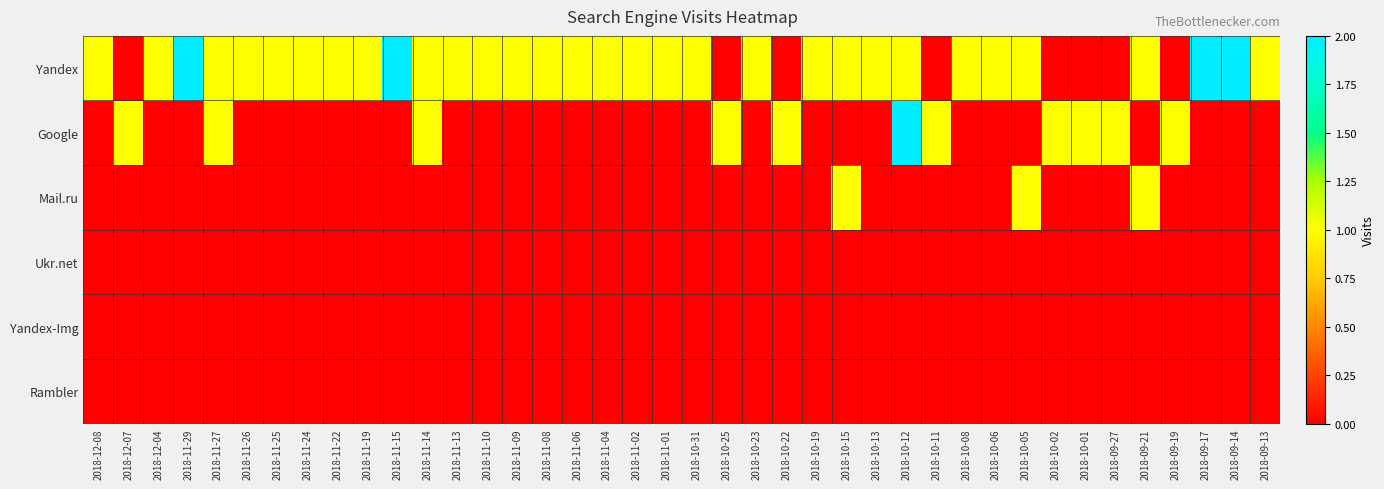

List the series in order of their peak value, lowest first.

Ukr.net, Yandex-Img, Rambler, Mail.ru, Yandex, Google